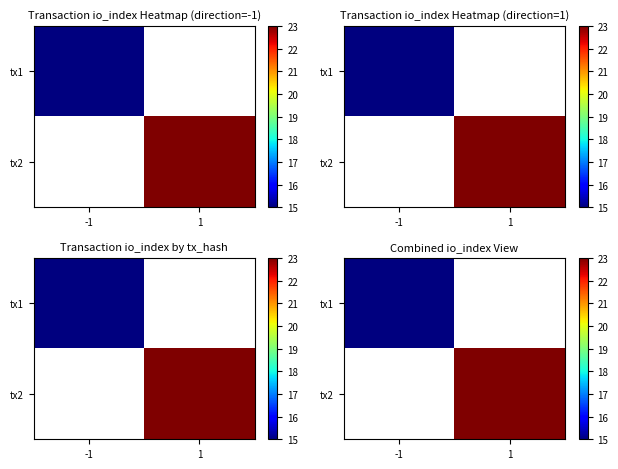

How many series are shown in this chart?

2